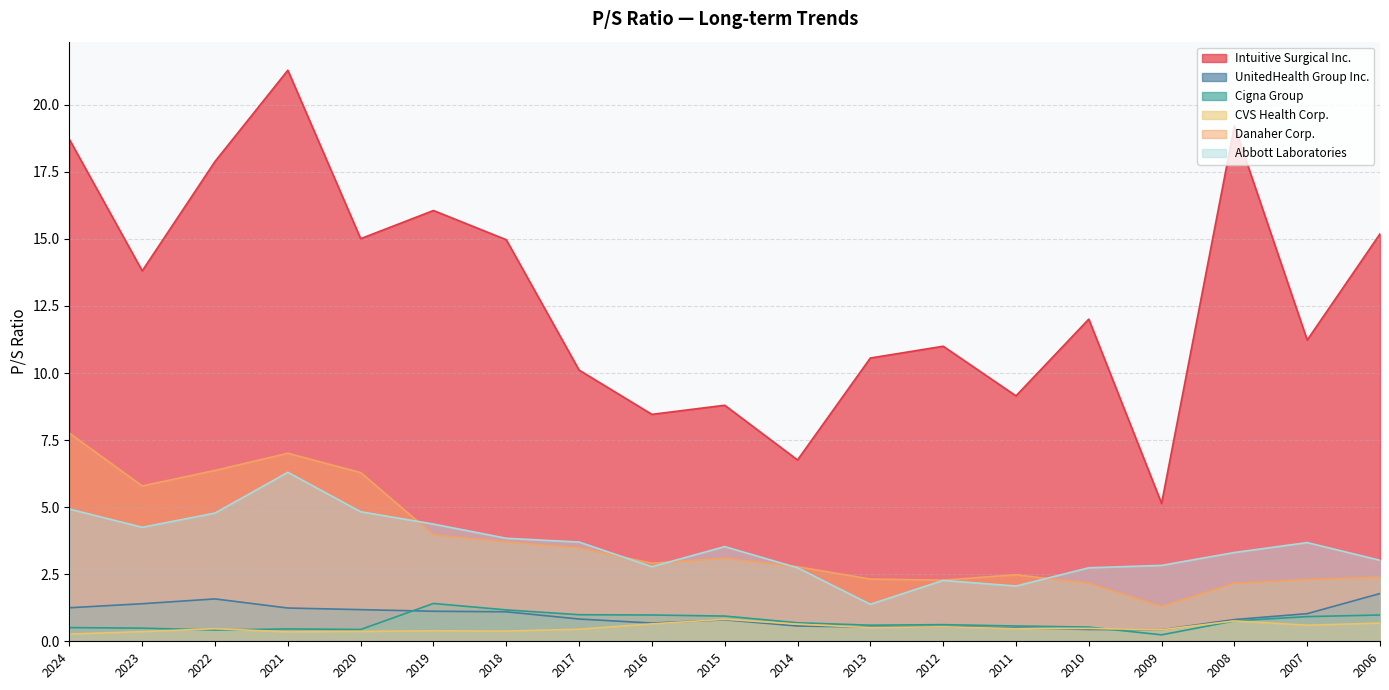

How many data points in Intuitive Surgical Inc. are above 12?

10